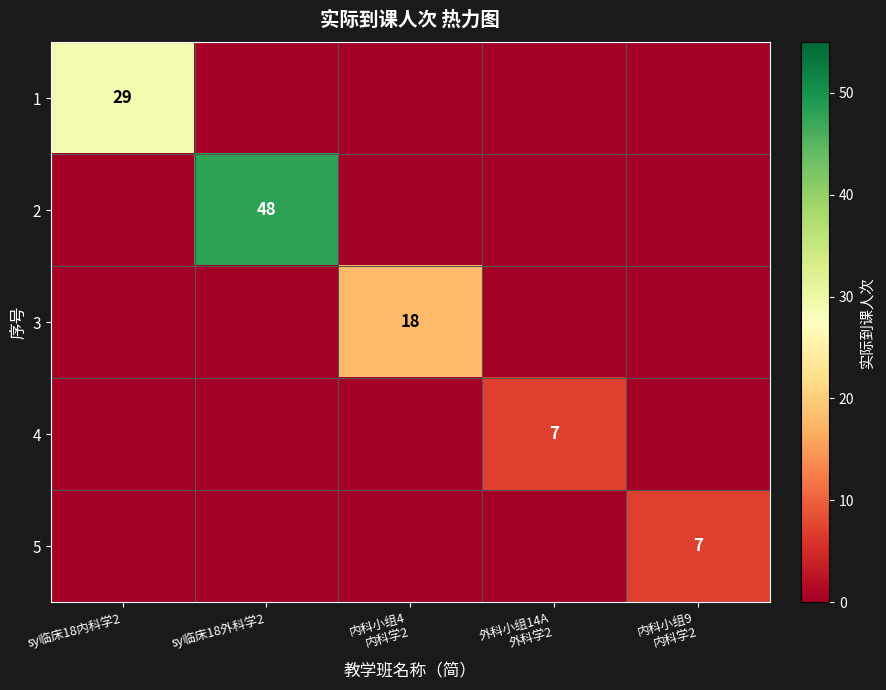

The 2 series shows 84 at sy临床18外科学2. True or false?

False